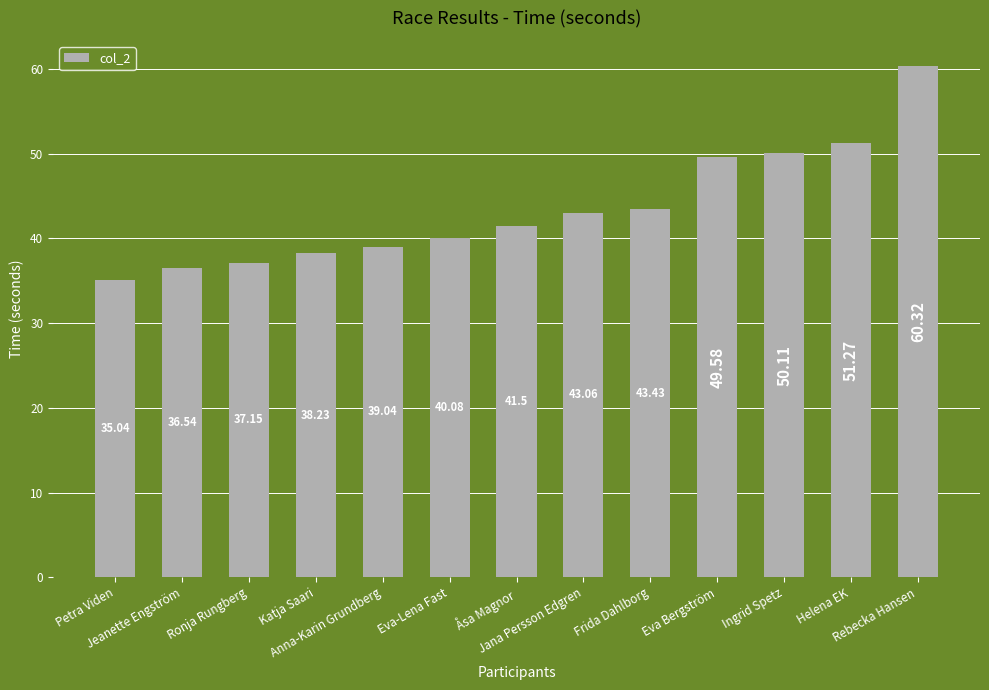

What position from the left is Ronja Rungberg?

3